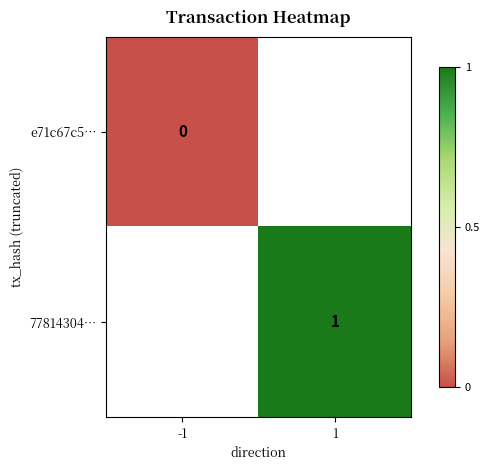

The 77814304… series shows 1 at 1. True or false?

True